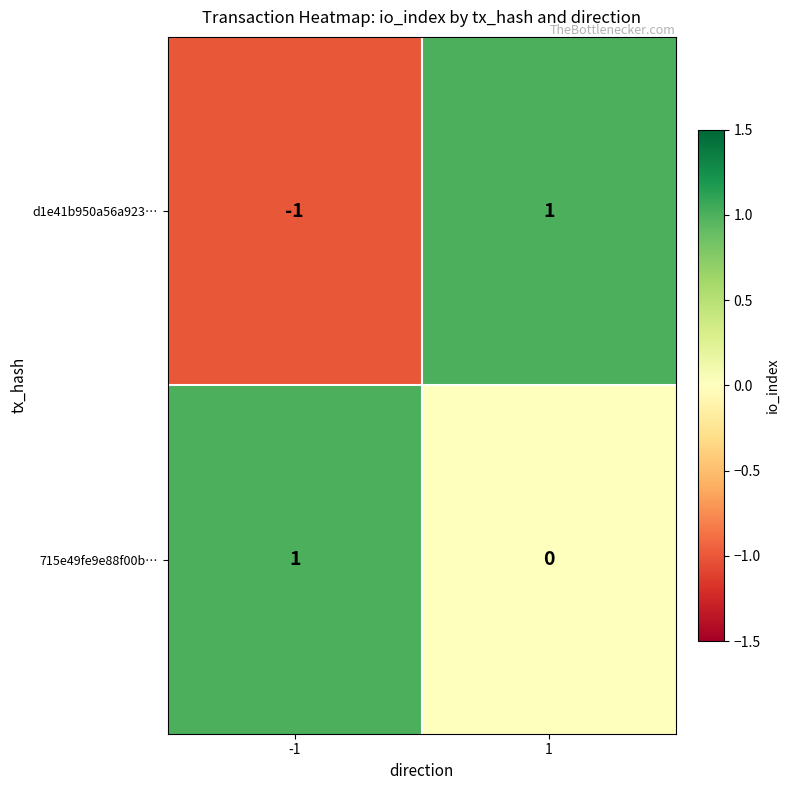

Which series has the largest range (max minus min)?

d1e41b950a56a923…